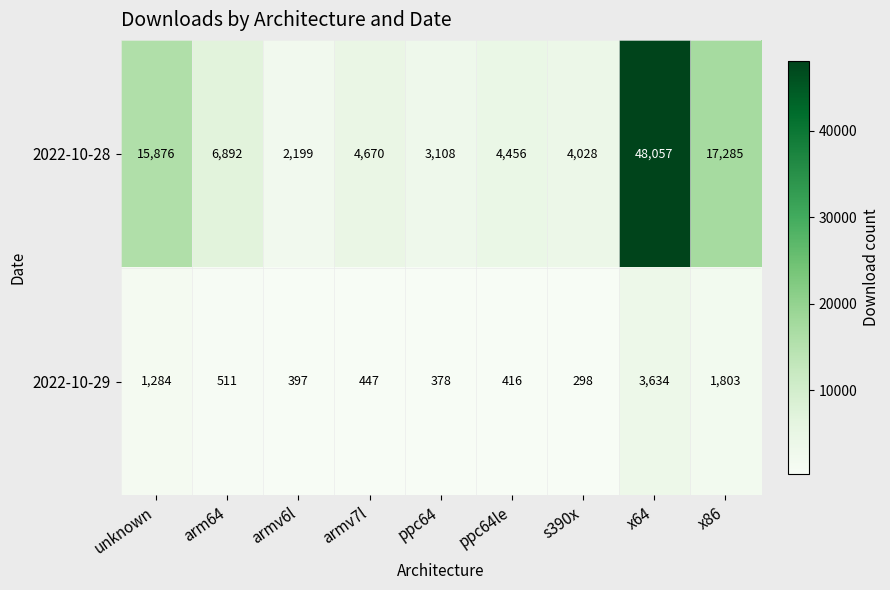

How many distinct data groups are displayed?

2